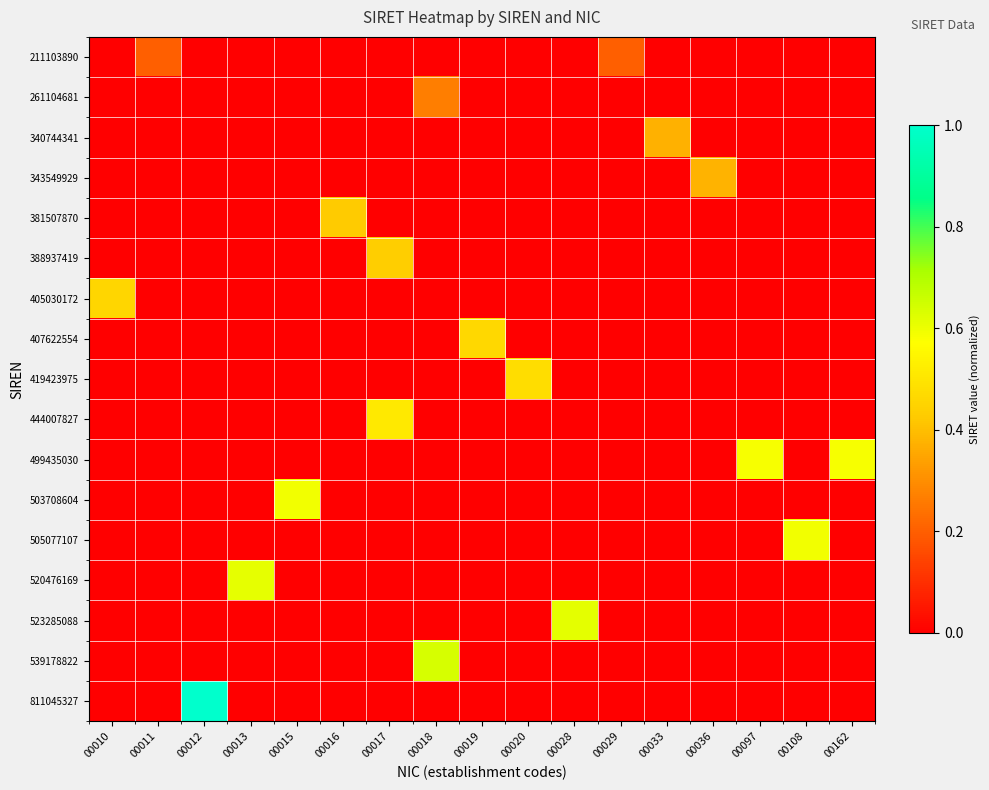

At 00012, list the series in order from smallest to largest.

211103890, 261104681, 340744341, 343549929, 381507870, 388937419, 405030172, 407622554, 419423975, 444007827, 499435030, 503708604, 505077107, 520476169, 523285088, 539178822, 811045327